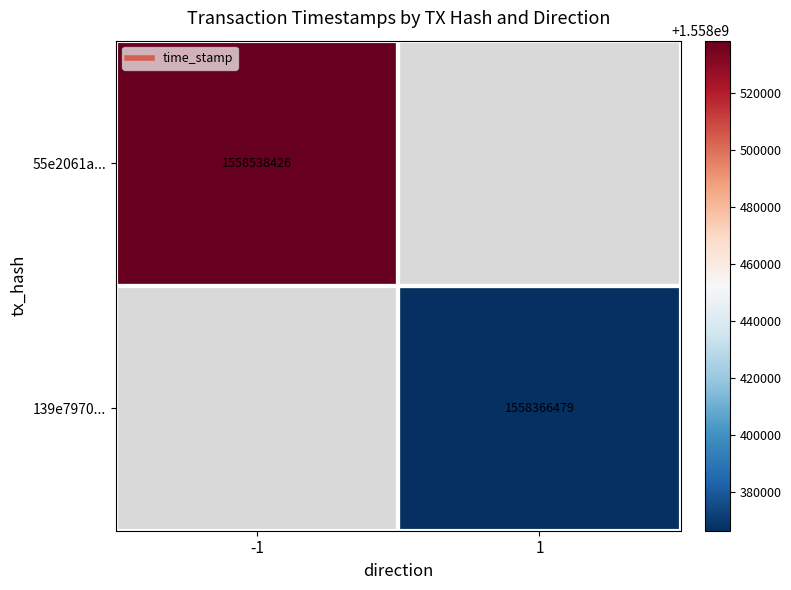

Rank the categories by 55e2061a... value from highest to lowest.

-1, 1